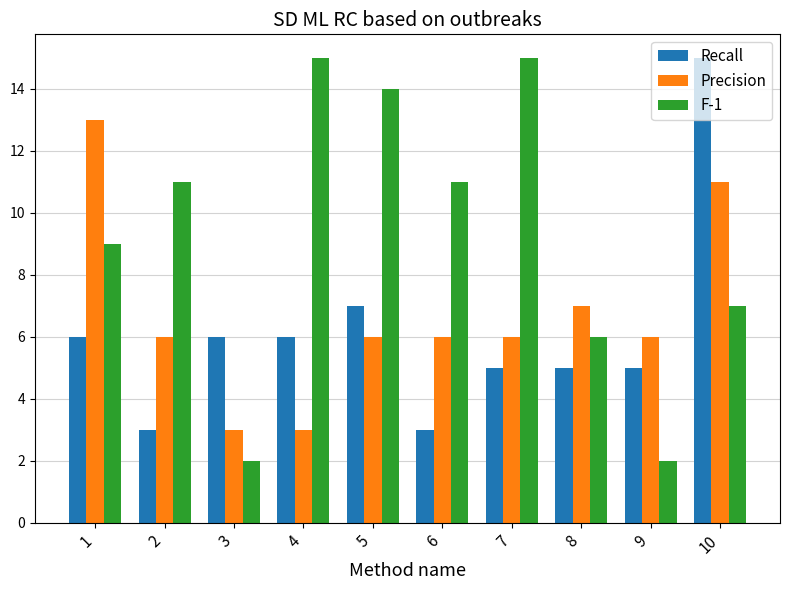

Does the chart contain stacked bars?

No